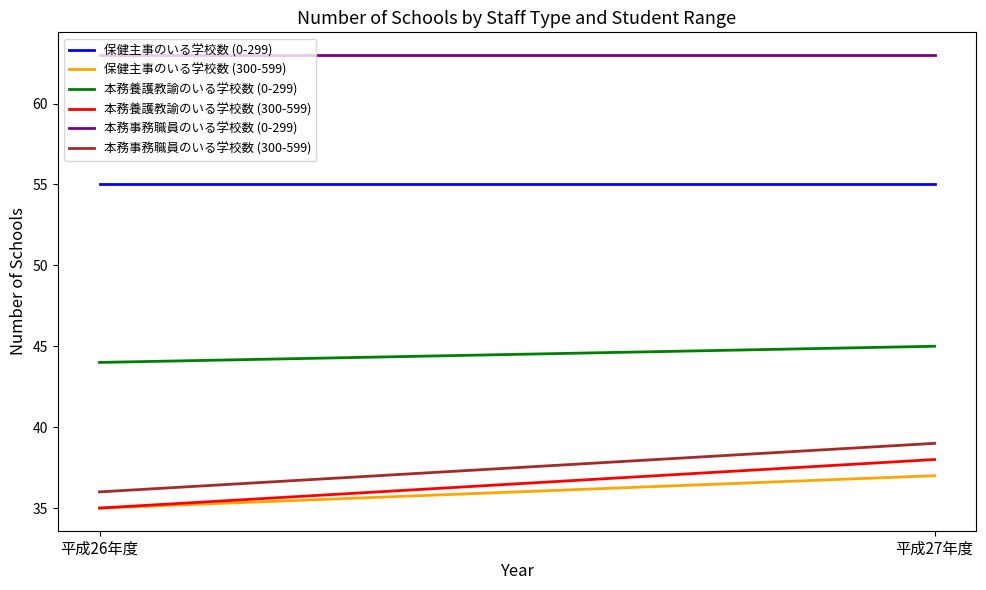

Which series has the largest total across all categories?

本務事務職員のいる学校数 (0-299)